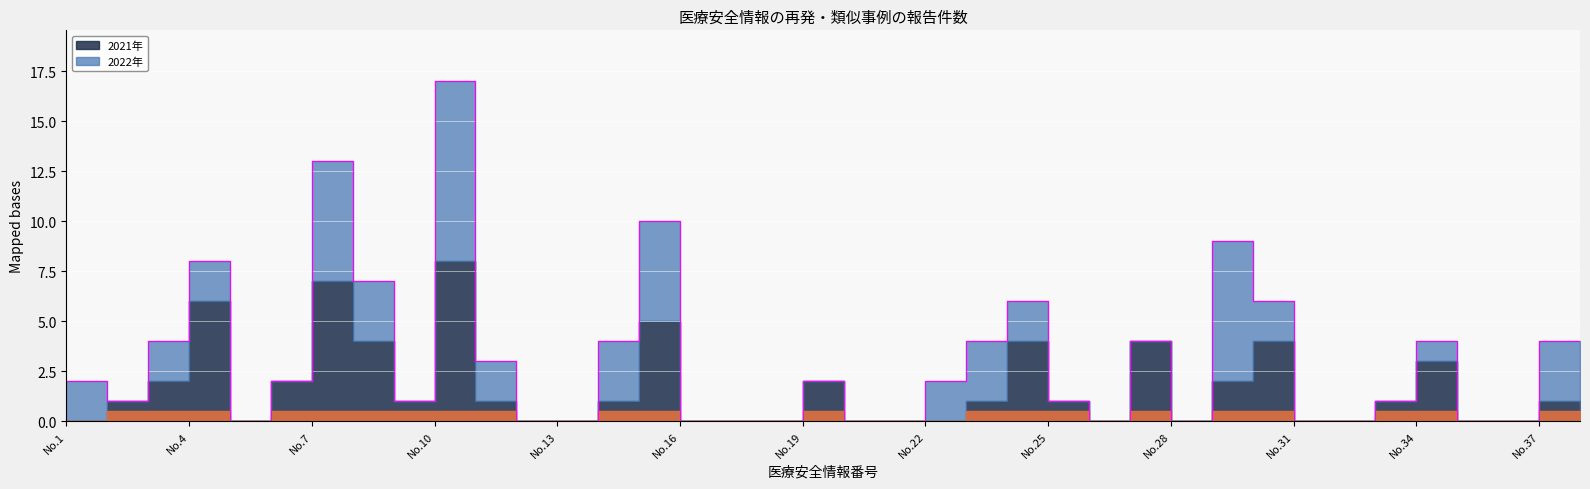

True or false: 2022年 and 2021年 intersect in this chart.

True